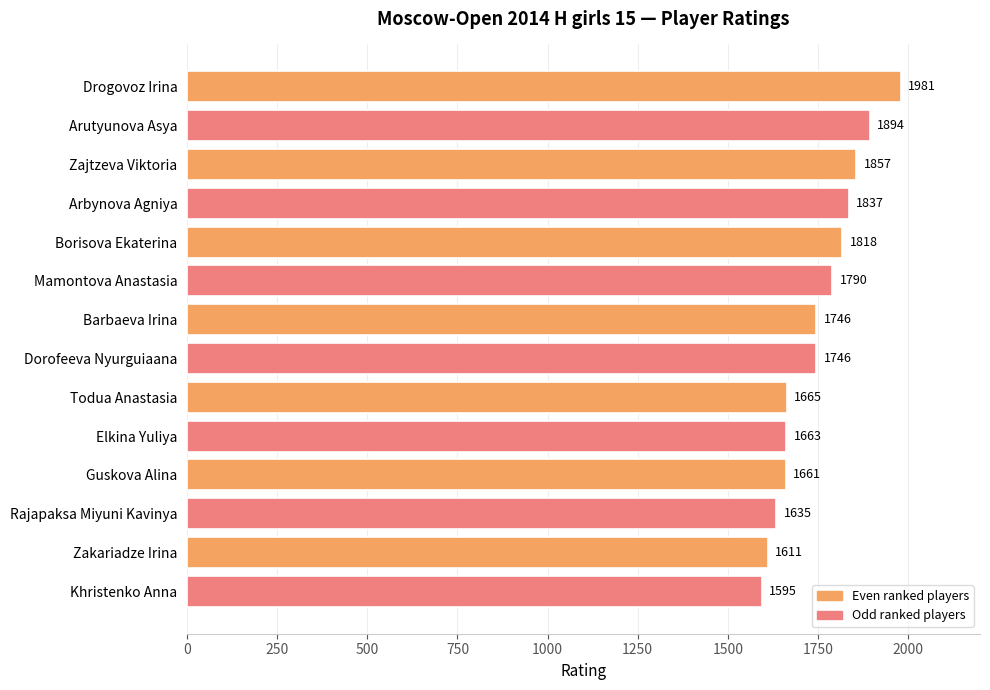

What is the label of the 8th bar from the bottom?

Barbaeva Irina